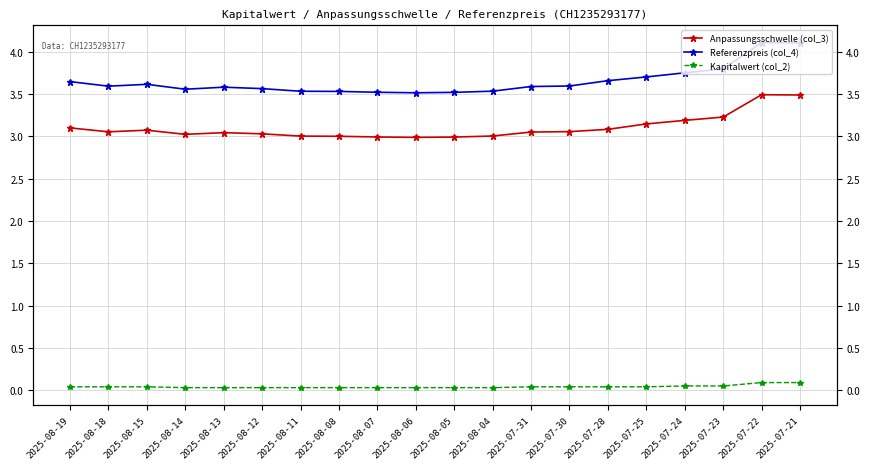

List the series in order of their peak value, lowest first.

Kapitalwert (col_2), Anpassungsschwelle (col_3), Referenzpreis (col_4)